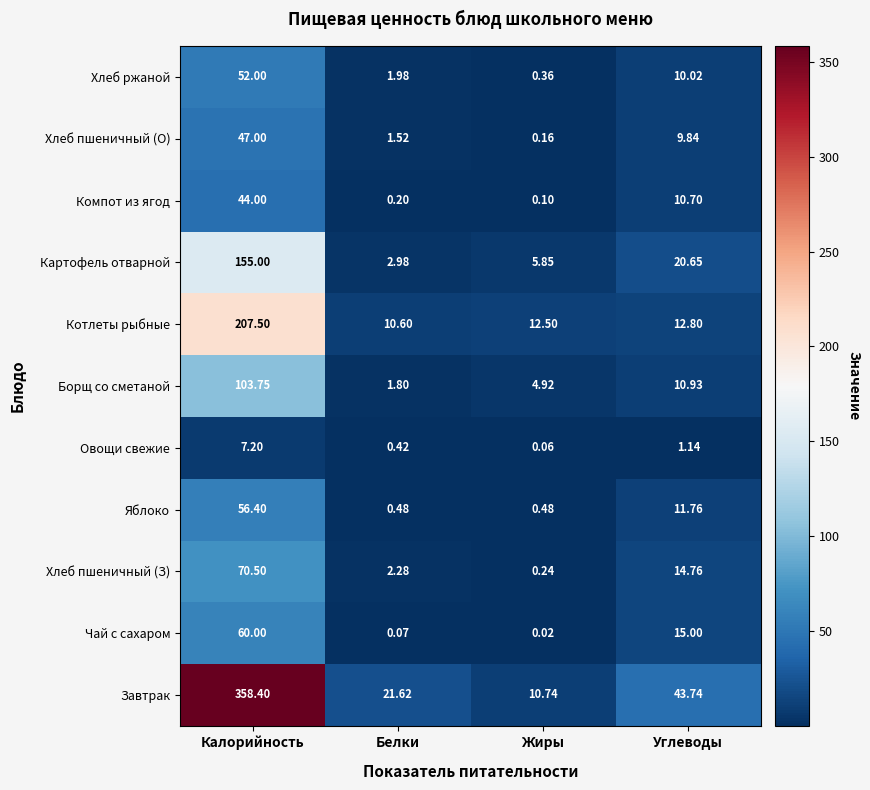

Which label corresponds to the largest value in the chart?

Калорийность